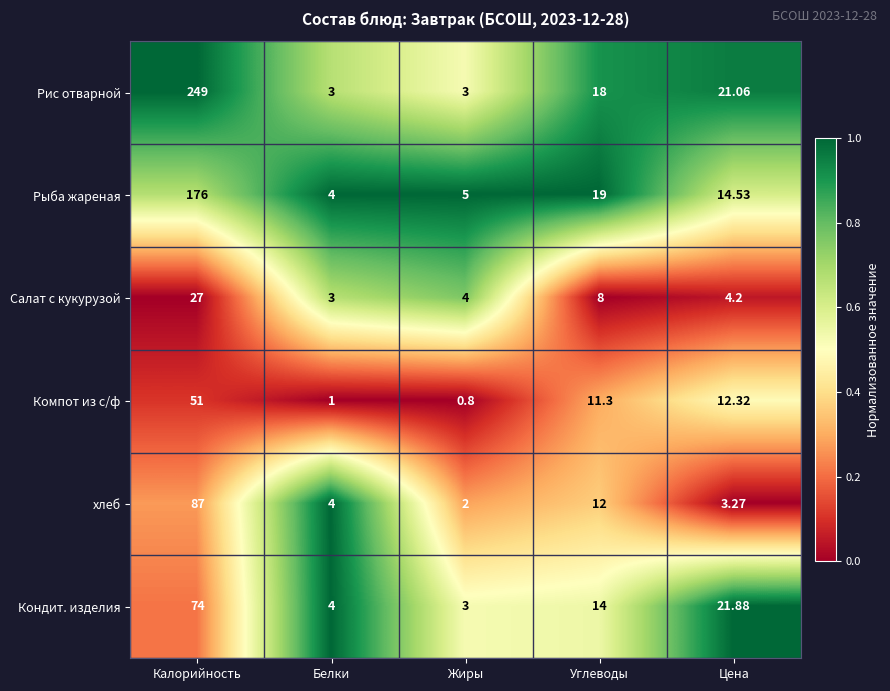

Where is Салат с кукурузой nearest to the value 15?

Углеводы